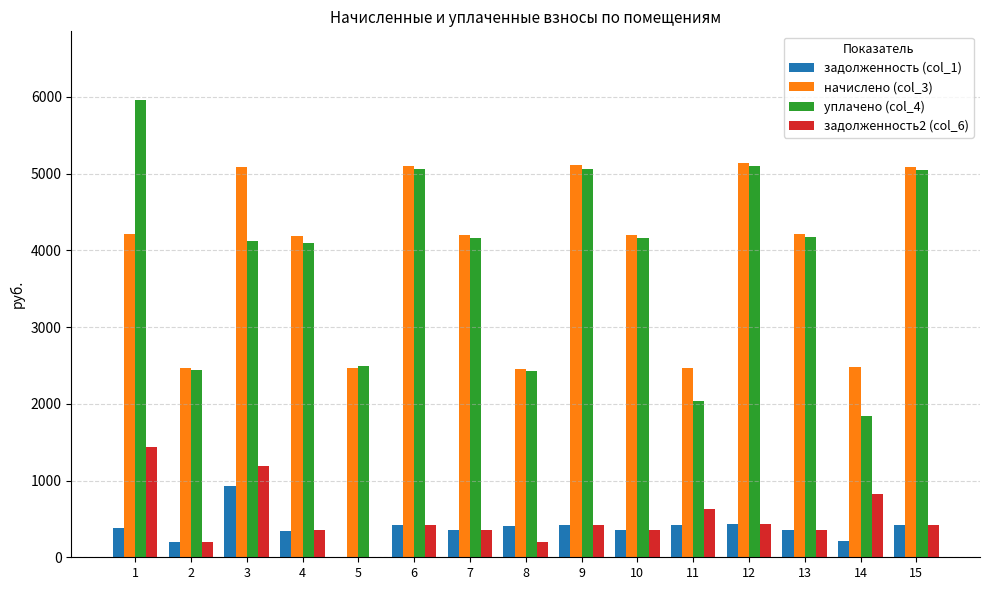

What is the maximum value shown in the chart?

5959.3